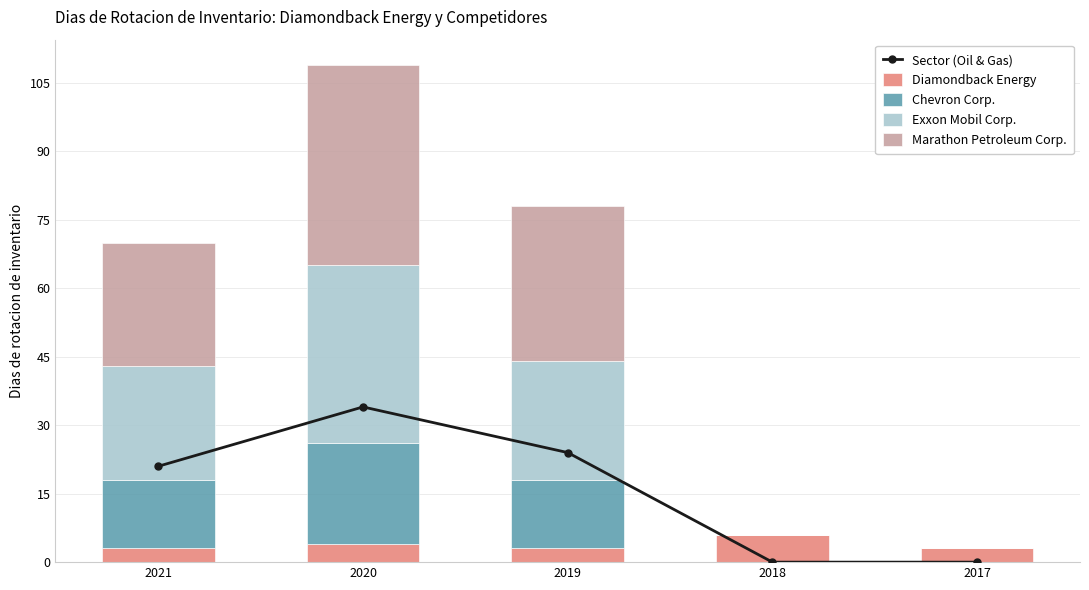

What are all the series names shown in the legend?

Sector (Oil & Gas), Diamondback Energy, Chevron Corp., Exxon Mobil Corp., Marathon Petroleum Corp.